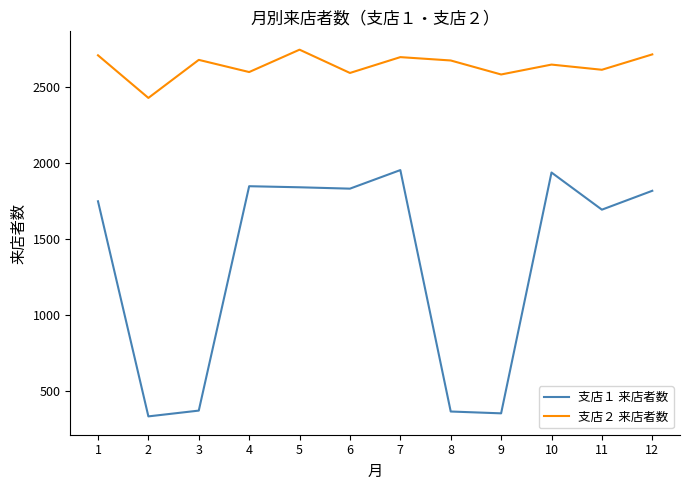

At which category does 支店２ 来店者数 reach its first local valley?

2